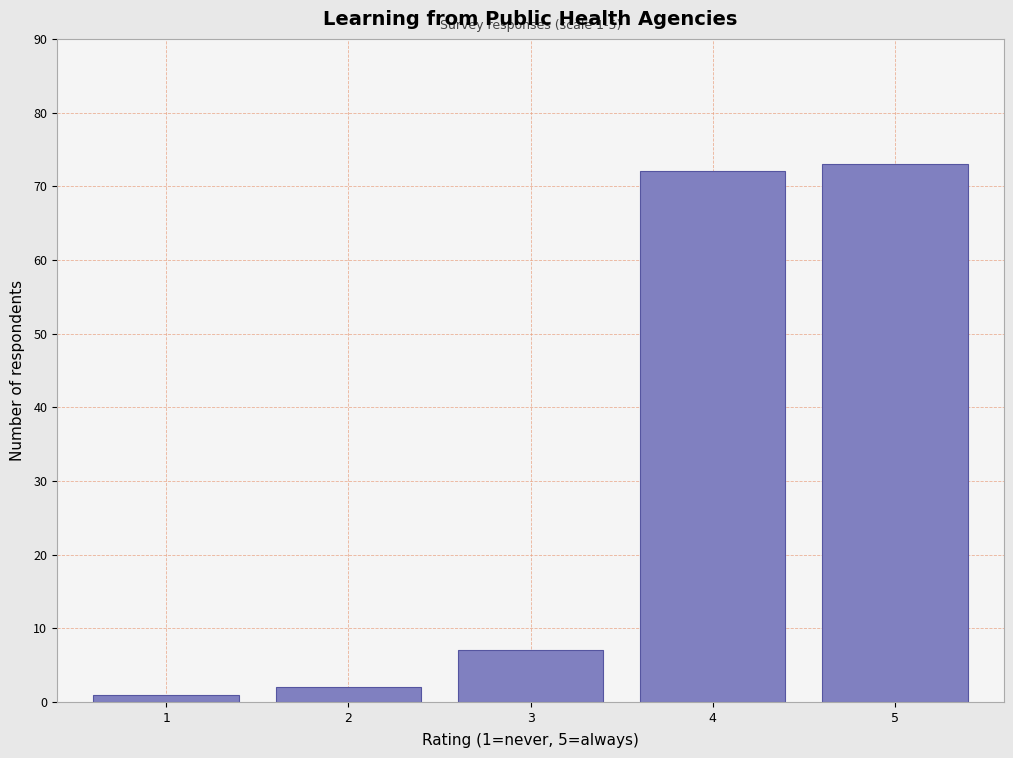

Over which range of the x-axis is the bar tallest?

4.5 to 5.5